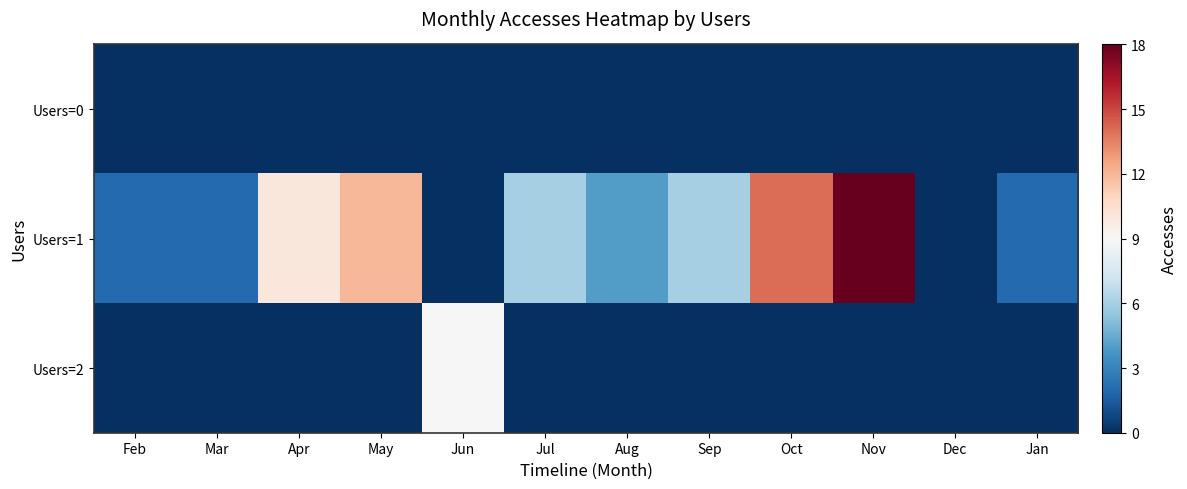

Which series changed the most between Jun and Sep?

Users=2